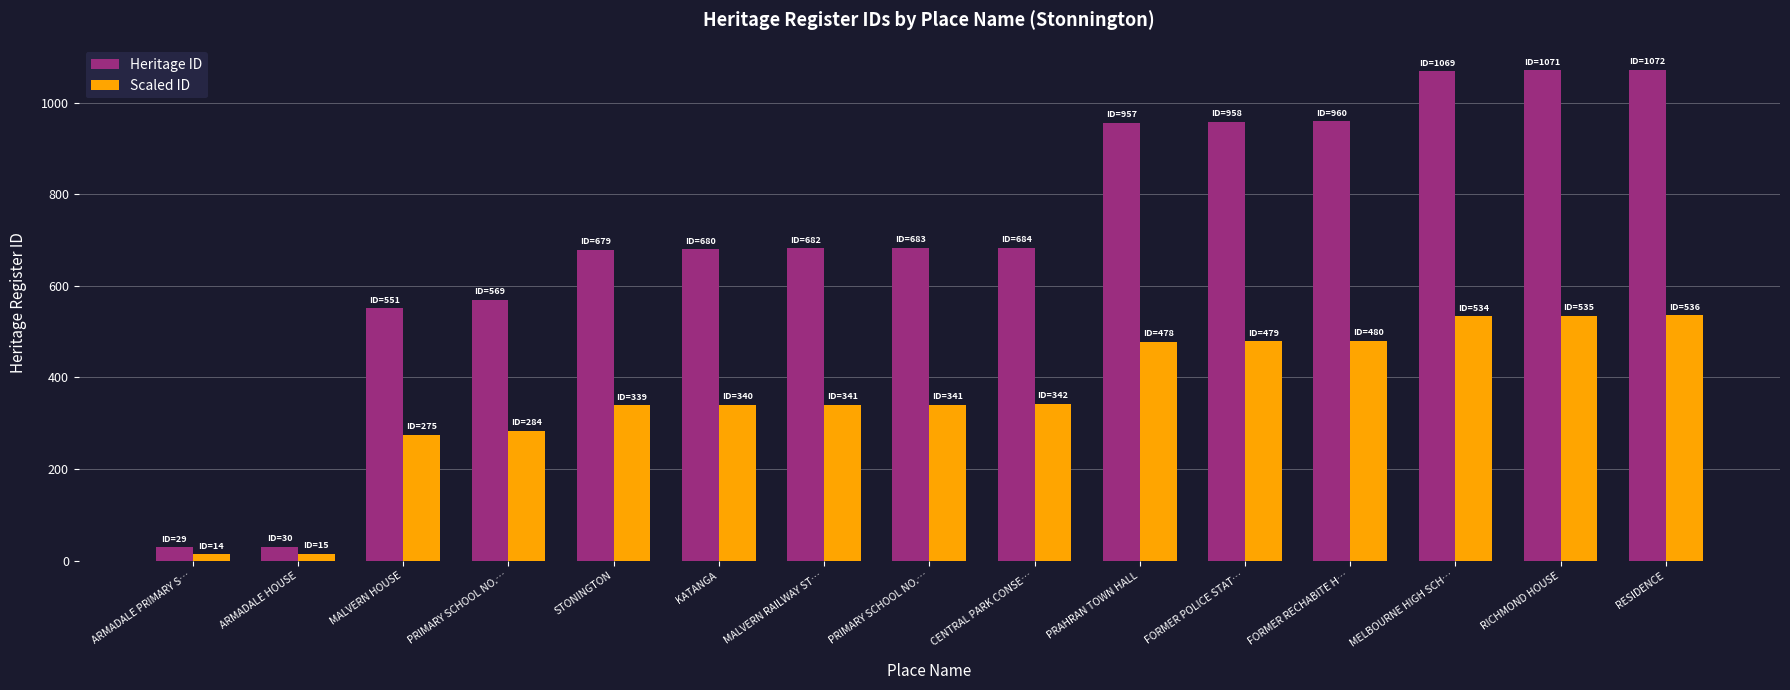

Reading left to right, extract all data points from this chart.

Heritage ID: ARMADALE PRIMARY S…=29	ARMADALE HOUSE=30	MALVERN HOUSE=551	PRIMARY SCHOOL NO.…=569	STONINGTON=679	KATANGA=680	MALVERN RAILWAY ST…=682	PRIMARY SCHOOL NO.…=683	CENTRAL PARK CONSE…=684	PRAHRAN TOWN HALL=957	FORMER POLICE STAT…=958	FORMER RECHABITE H…=960	MELBOURNE HIGH SCH…=1069	RICHMOND HOUSE=1071	RESIDENCE=1072
Scaled ID: ARMADALE PRIMARY S…=14	ARMADALE HOUSE=15	MALVERN HOUSE=275	PRIMARY SCHOOL NO.…=284	STONINGTON=339	KATANGA=340	MALVERN RAILWAY ST…=341	PRIMARY SCHOOL NO.…=341	CENTRAL PARK CONSE…=342	PRAHRAN TOWN HALL=478	FORMER POLICE STAT…=479	FORMER RECHABITE H…=480	MELBOURNE HIGH SCH…=534	RICHMOND HOUSE=535	RESIDENCE=536